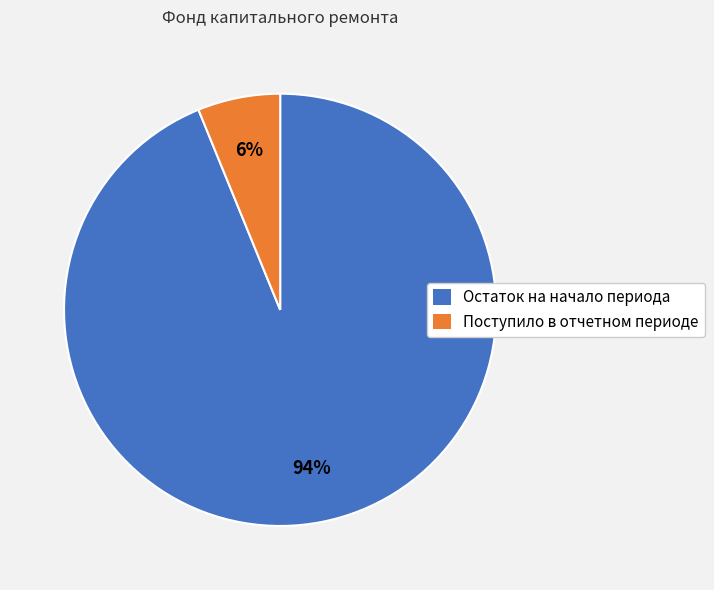

What is the ratio of the value at Поступило в отчетном периоде to the value at Остаток на начало периода?

0.1